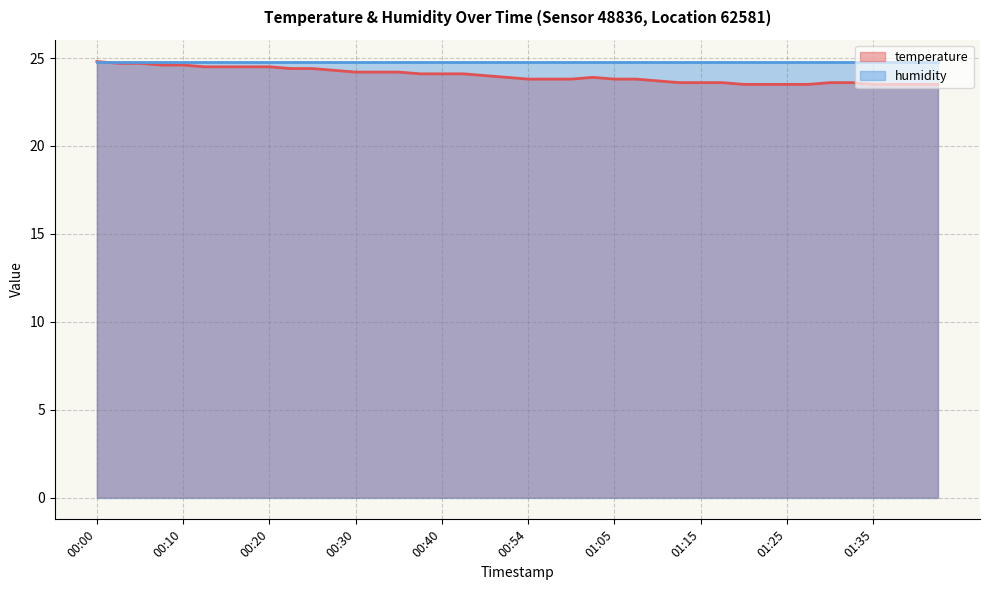

What value does the data have at 01:23?

23.5